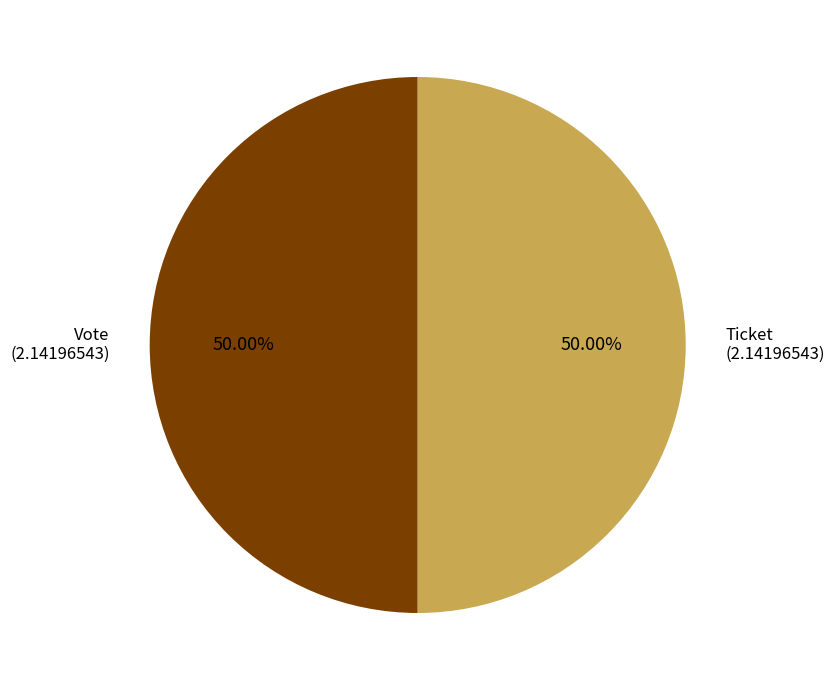

Approximately how many times larger is the value at Ticket compared to Vote?

1.0